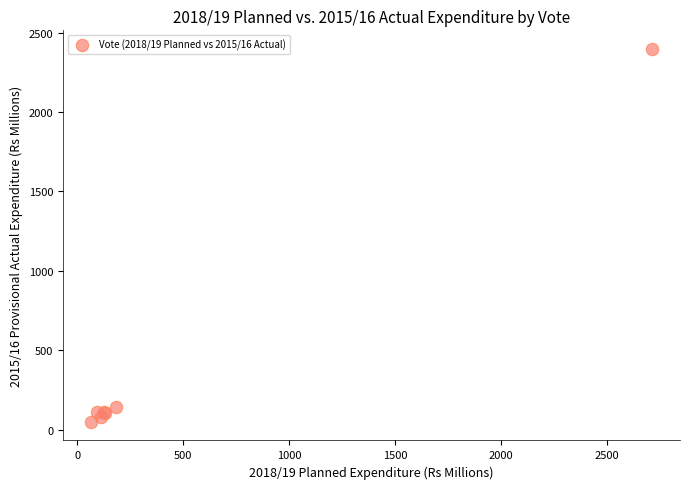

What Y value in the scatter plot is closest to 1223?

144.2